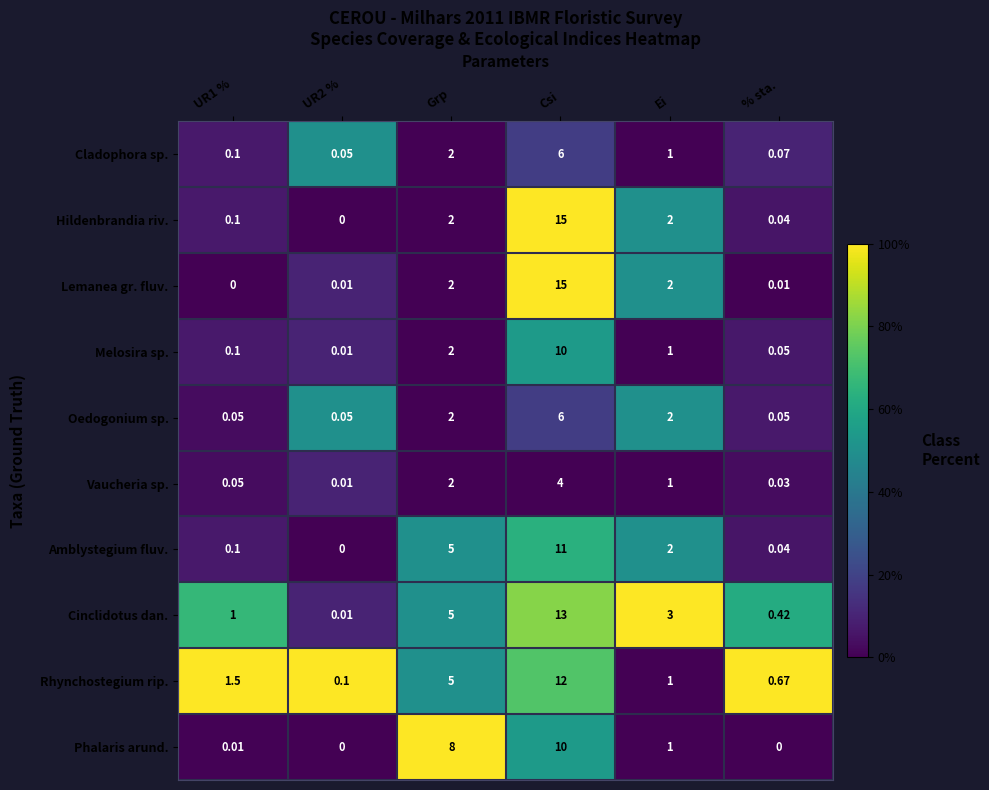

At which label does Melosira sp. first exceed 1?

Grp